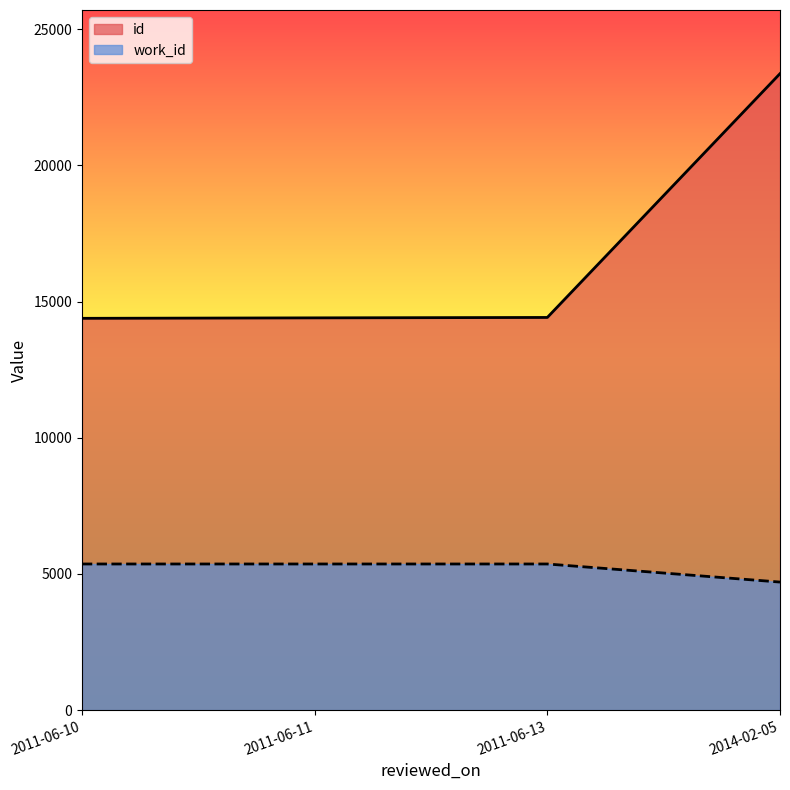

What is the minimum value shown in the chart?

4702